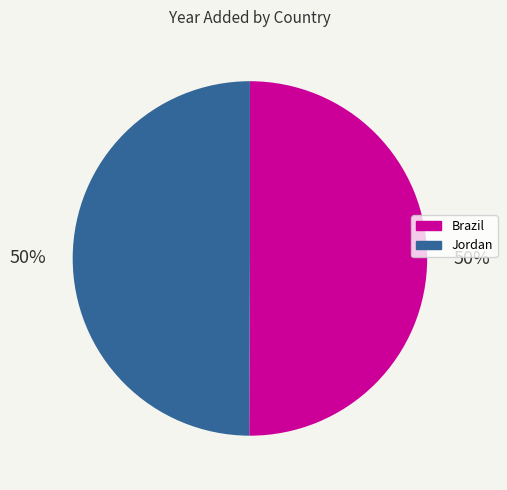

The Brazil slice represents 43% of the pie. True or false?

False